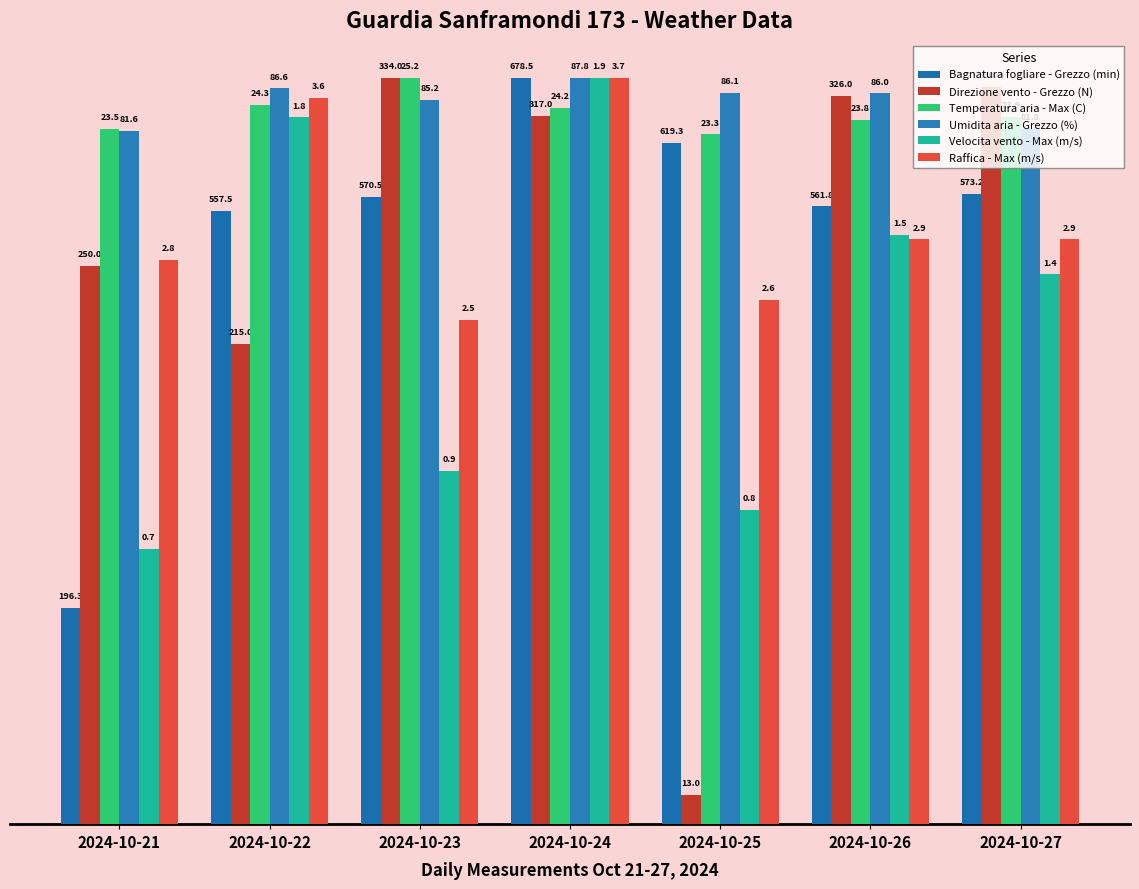

How many groups of bars are there?

7